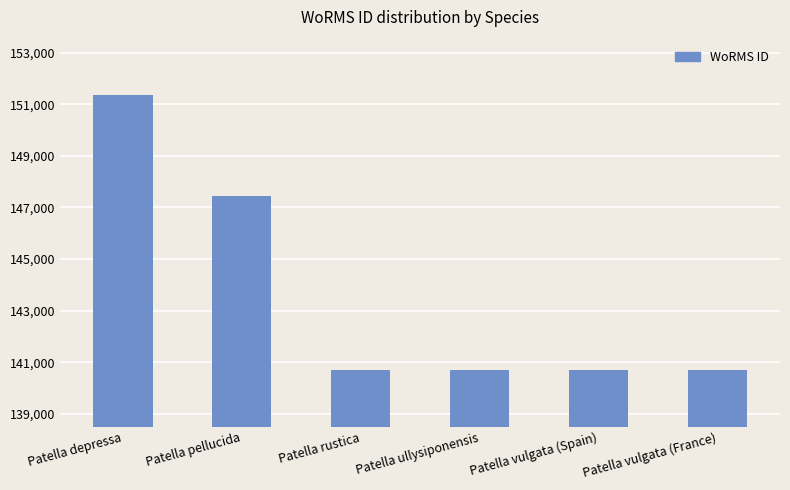

What position from the left is Patella vulgata (France)?

6